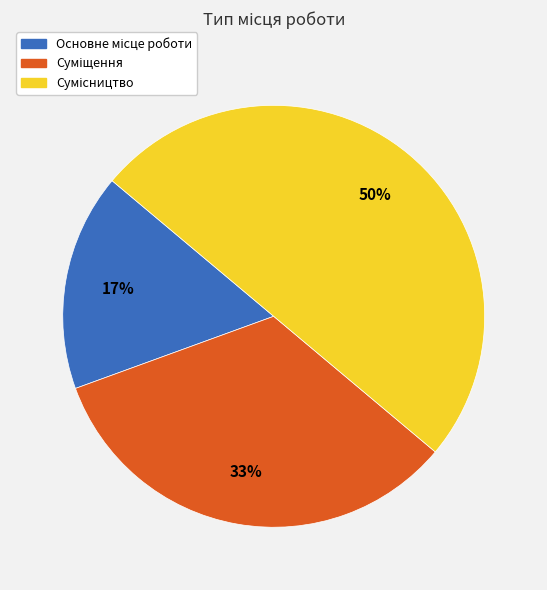

Count the number of slices in the pie.

3